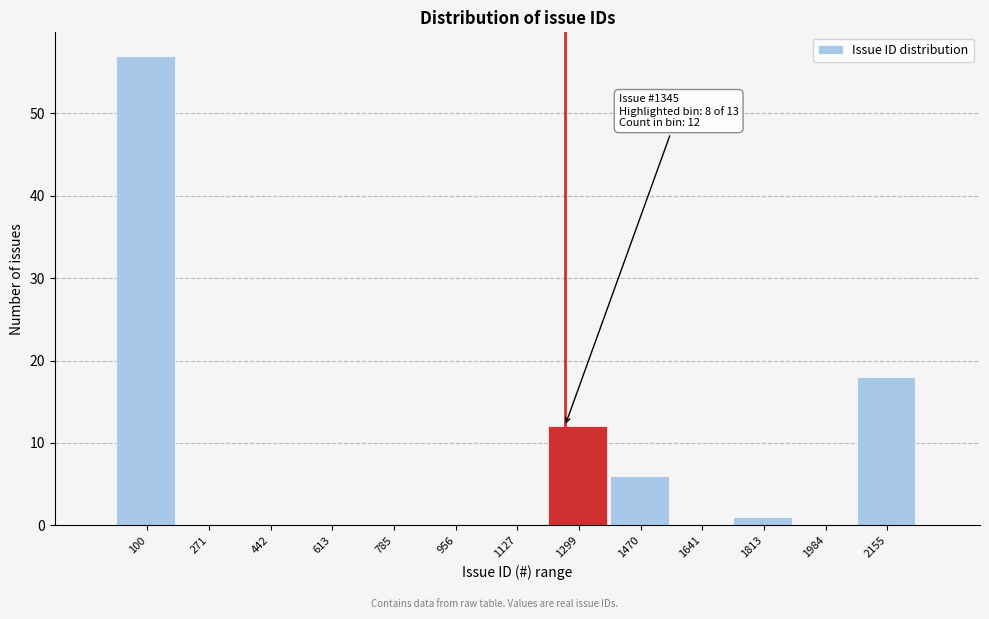

Reading right to left, transcribe all the data shown in this chart.

2155=18	1984=0	1813=1	1641=0	1470=6	1299=12	1127=0	956=0	785=0	613=0	442=0	271=0	100=57